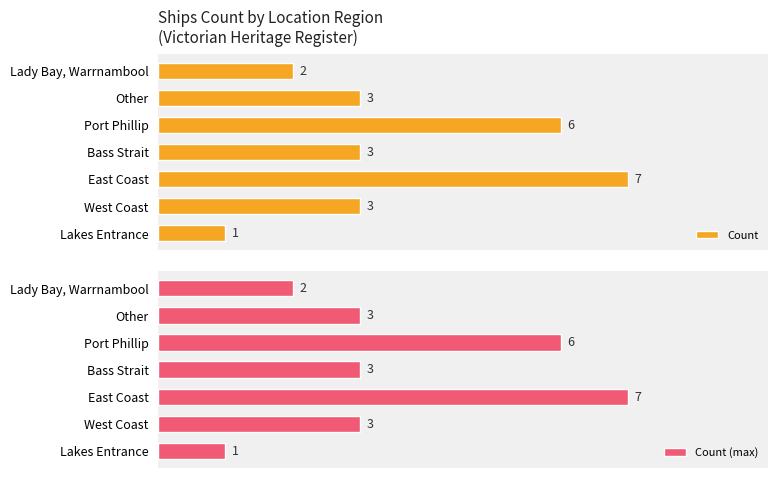

How many bars are there in each group?

2